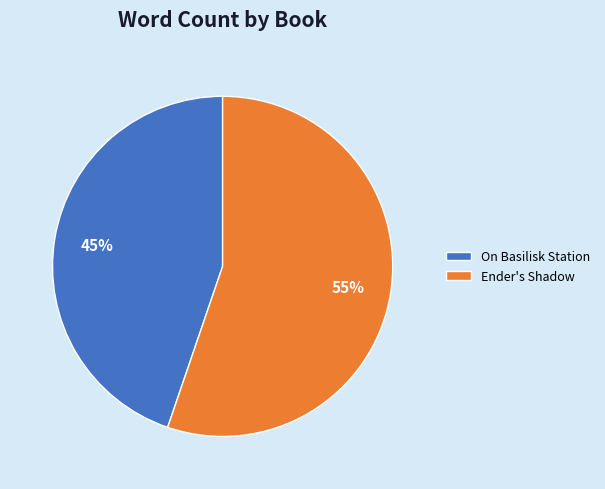

What is the smallest slice in the pie chart?

On Basilisk Station